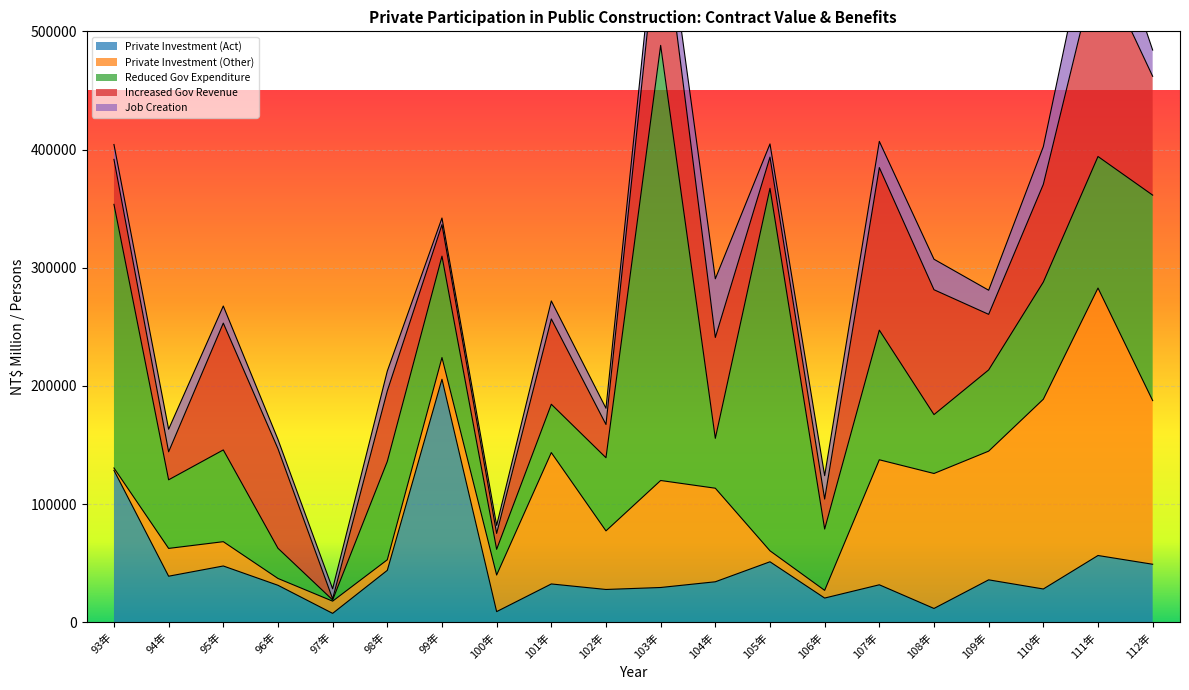

True or false: Increased Gov Revenue has a value of 12909 at 109年.

False